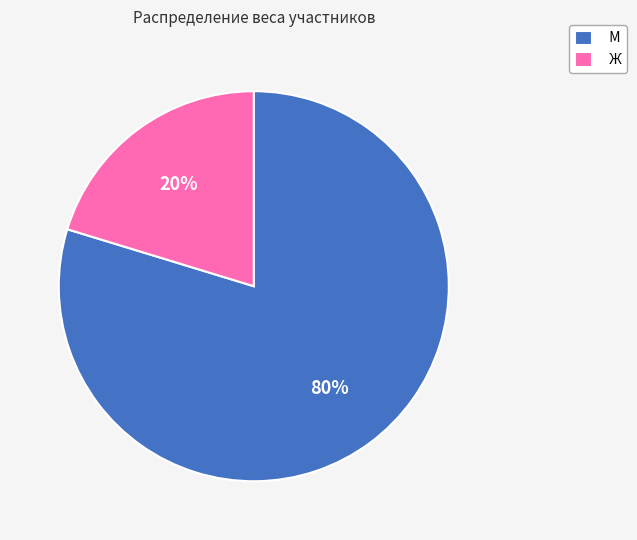

To the nearest percent, what is the average slice percentage?

50%